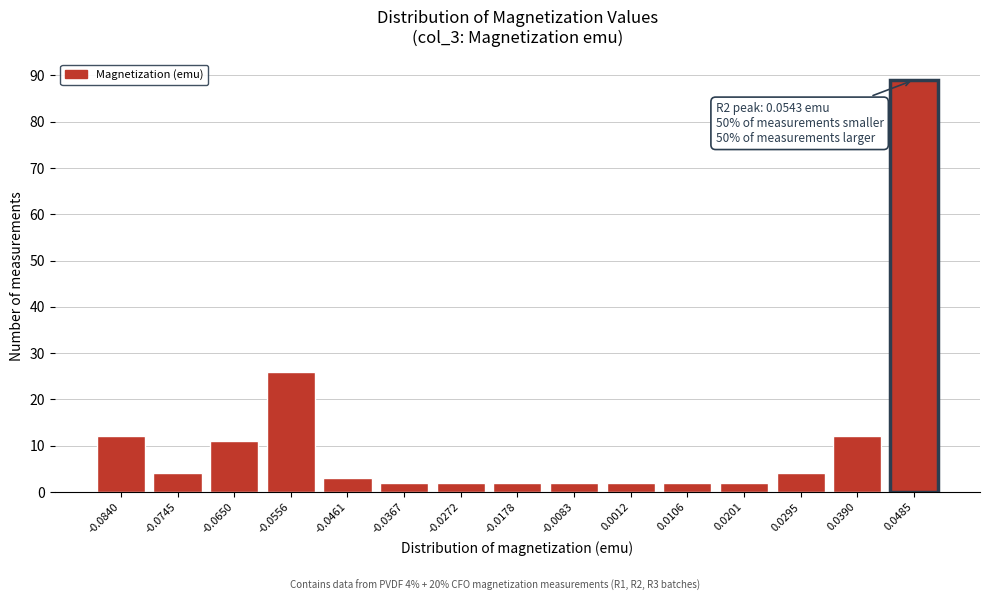

Reading left to right, transcribe all the data shown in this chart.

-0.0840=12	-0.0745=4	-0.0650=11	-0.0556=26	-0.0461=3	-0.0367=2	-0.0272=2	-0.0178=2	-0.0083=2	0.0012=2	0.0106=2	0.0201=2	0.0295=4	0.0390=12	0.0485=89